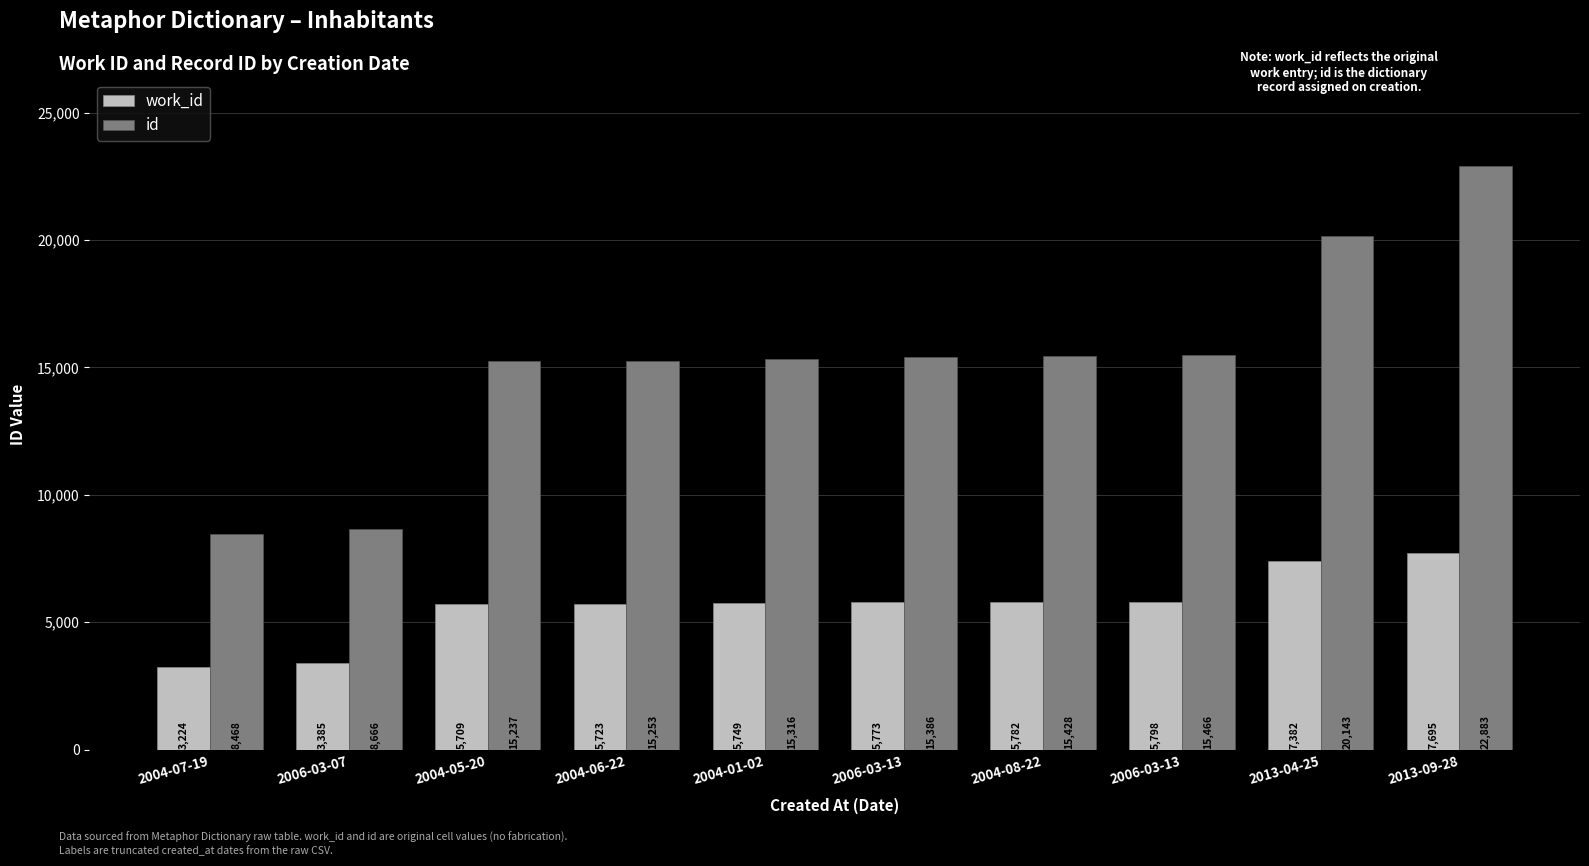

Between 2004-01-02 and 2013-09-28, which series saw the biggest shift?

id